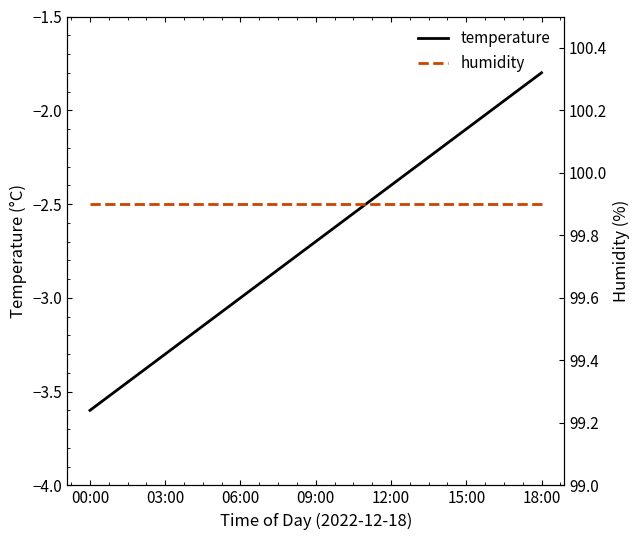

True or false: temperature has a value of -5.2 at 00:00.

False